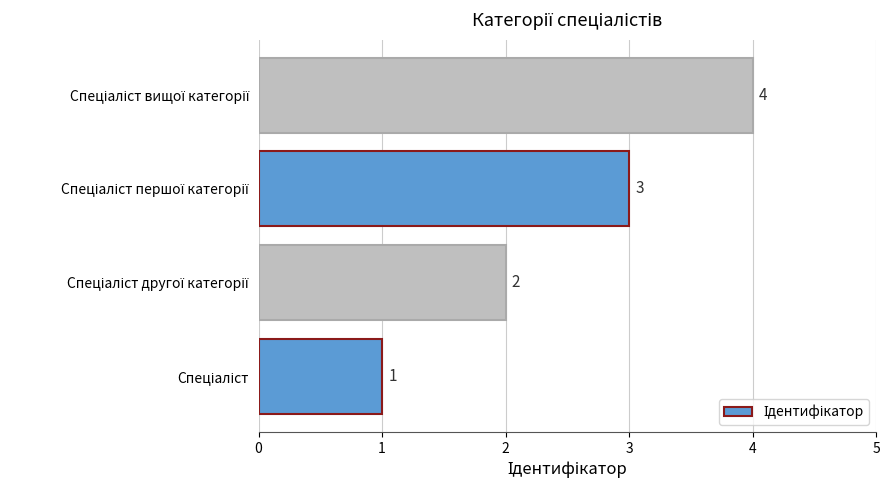

What is the difference between the maximum and minimum values?

3